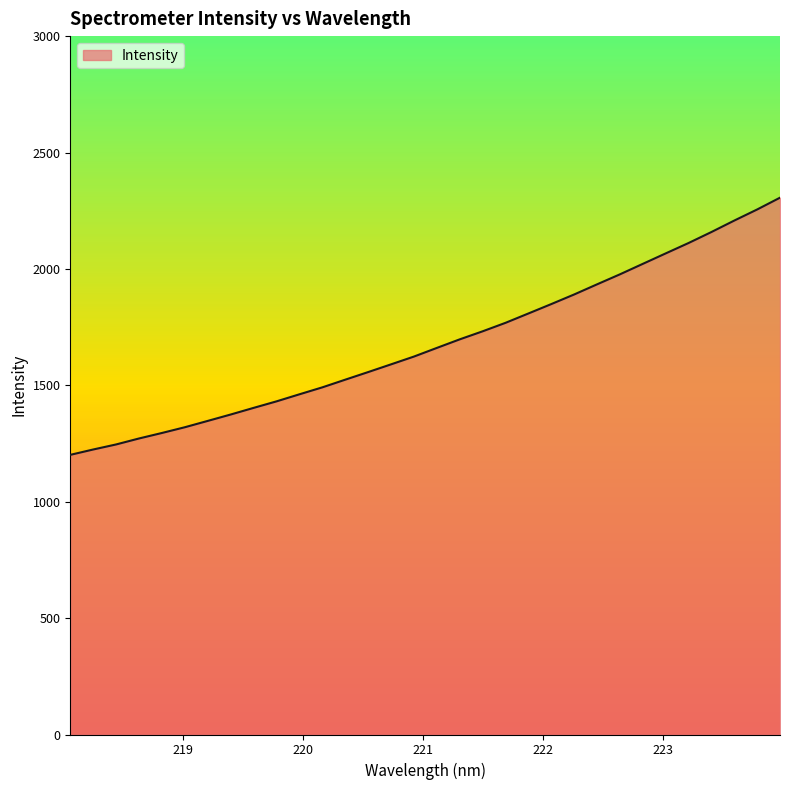

What is the minimum value shown in the chart?

1201.3